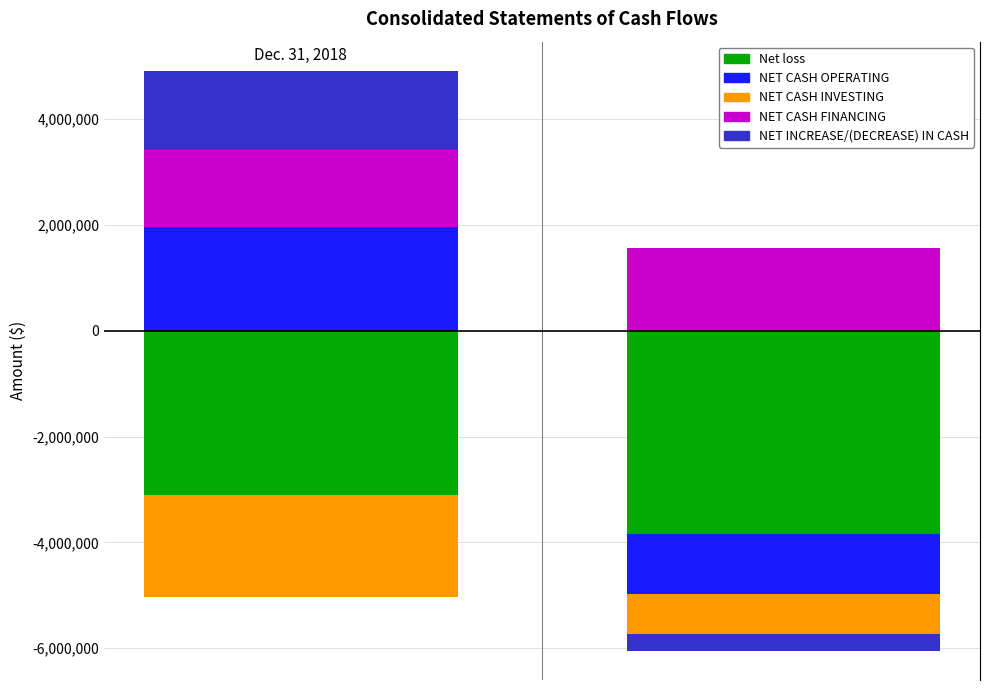

Which category has the lowest value in the NET INCREASE/(DECREASE) IN CASH series?

Dec. 31, 2017